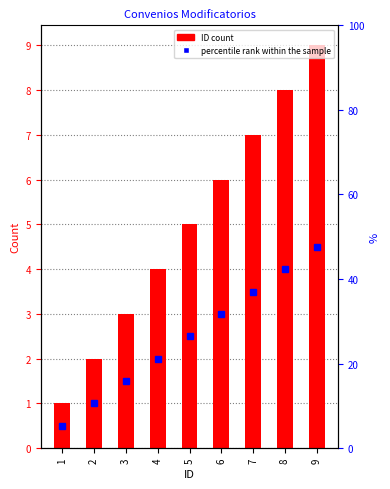

Where does the data first go above 5?

6